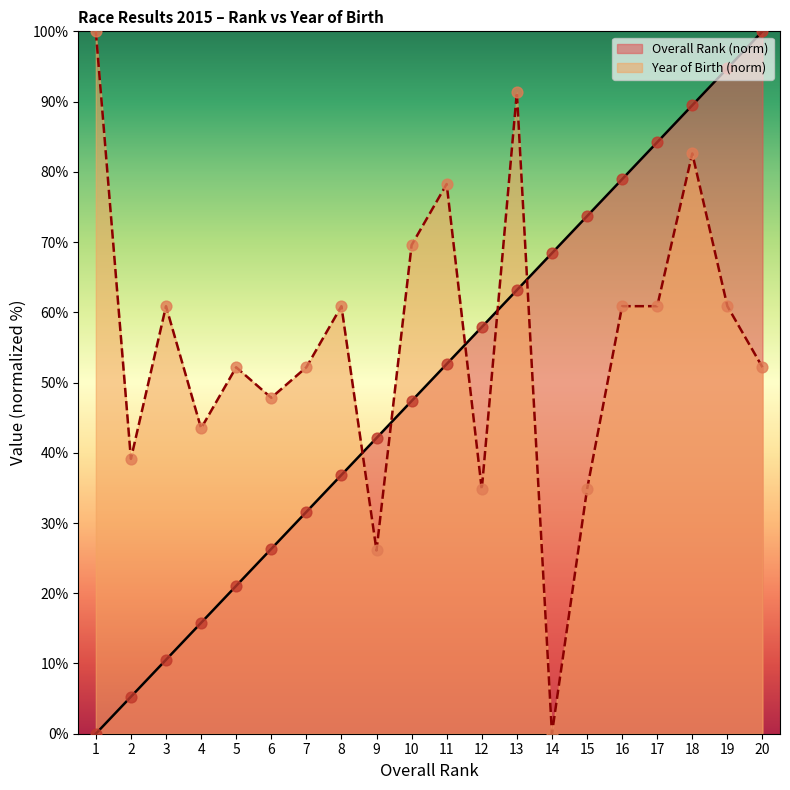

Which series has the widest spread of Y values?

Overall Rank